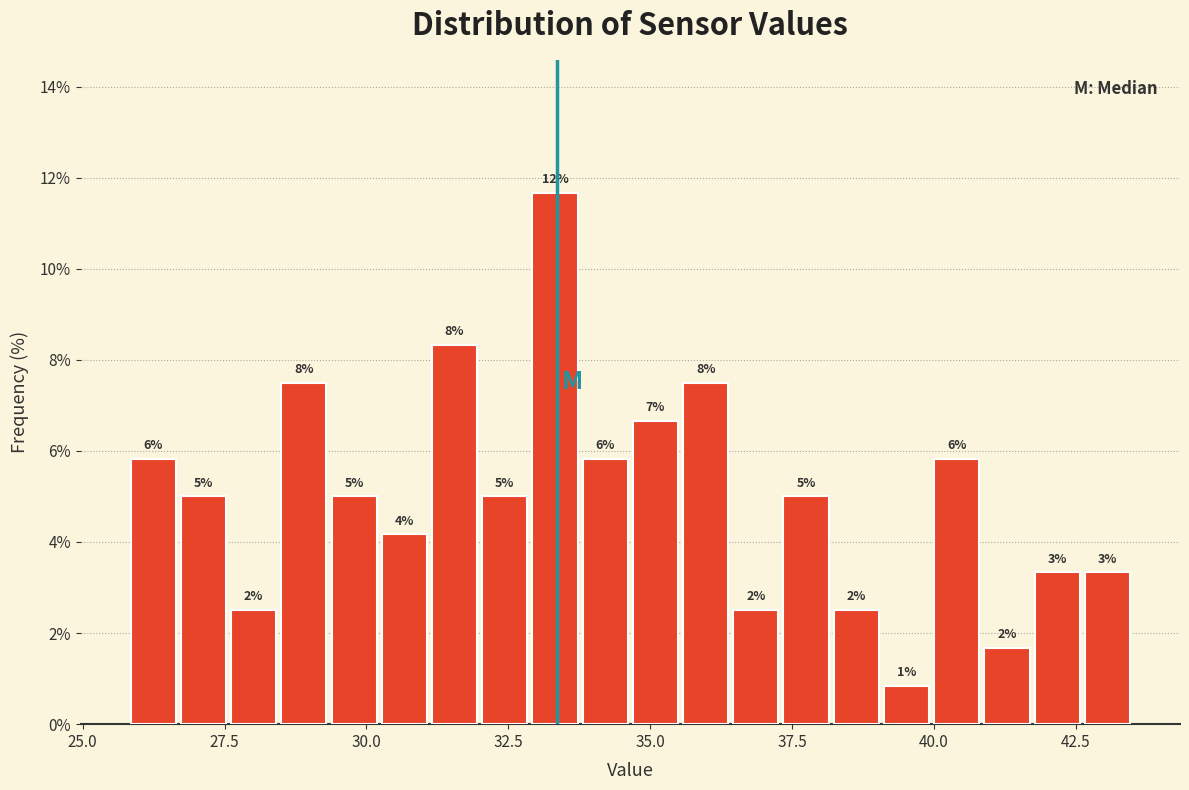

Around what value on the x-axis is the tallest bar? Give the approximate position of its centre, as read against the axis.

33.5